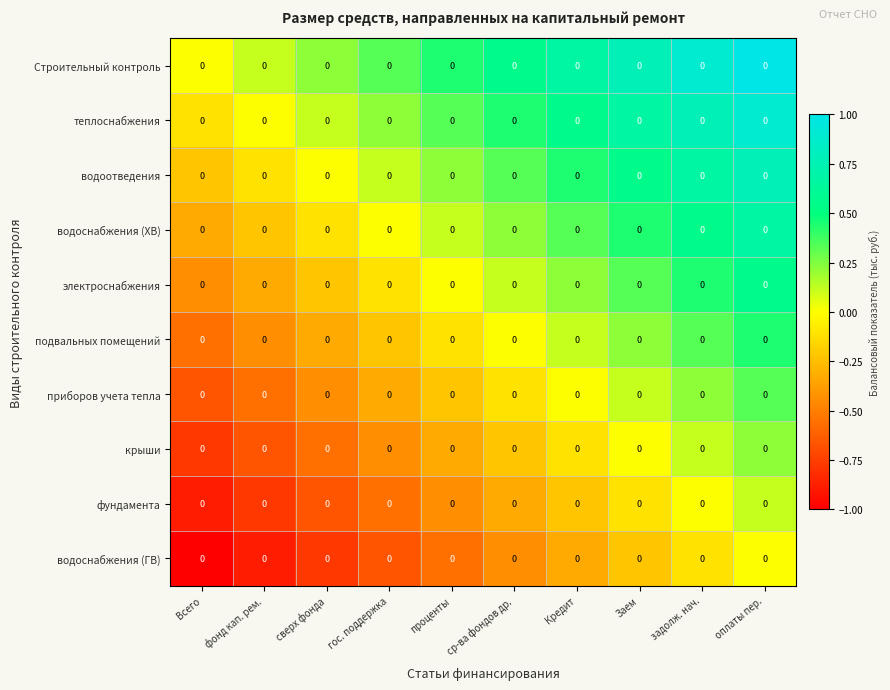

How many values in приборов учета тепла are below zero?

6